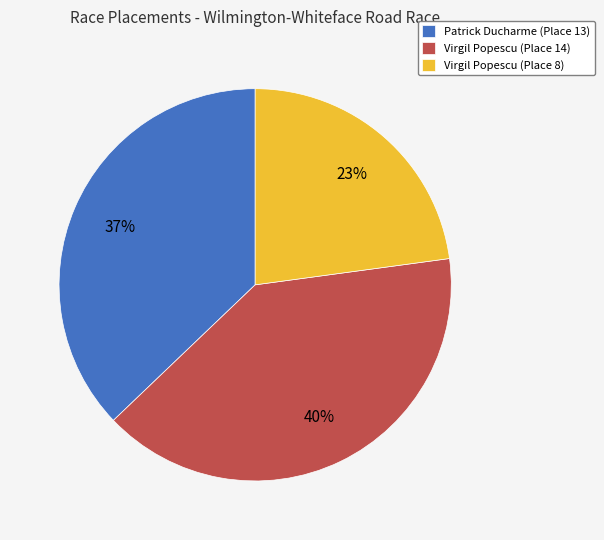

To the nearest percent, what is the difference between the Patrick Ducharme (Place 13) and Virgil Popescu (Place 8) slice percentages?

14%